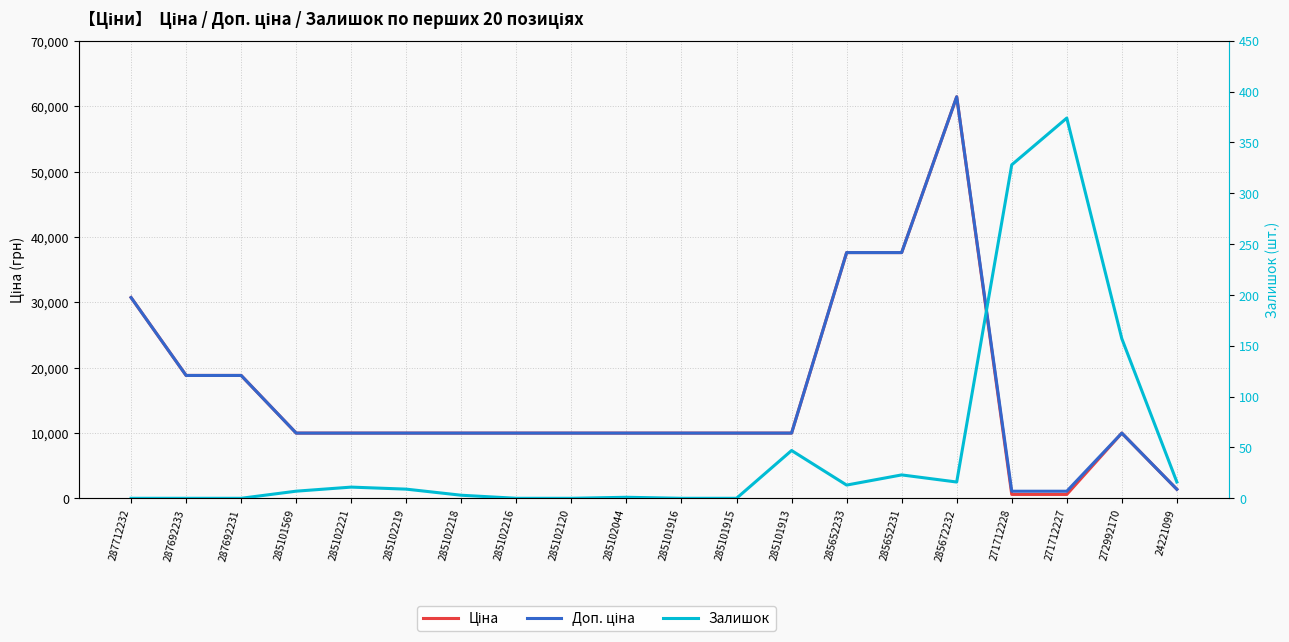

What is the maximum value shown in the chart?

61434.3